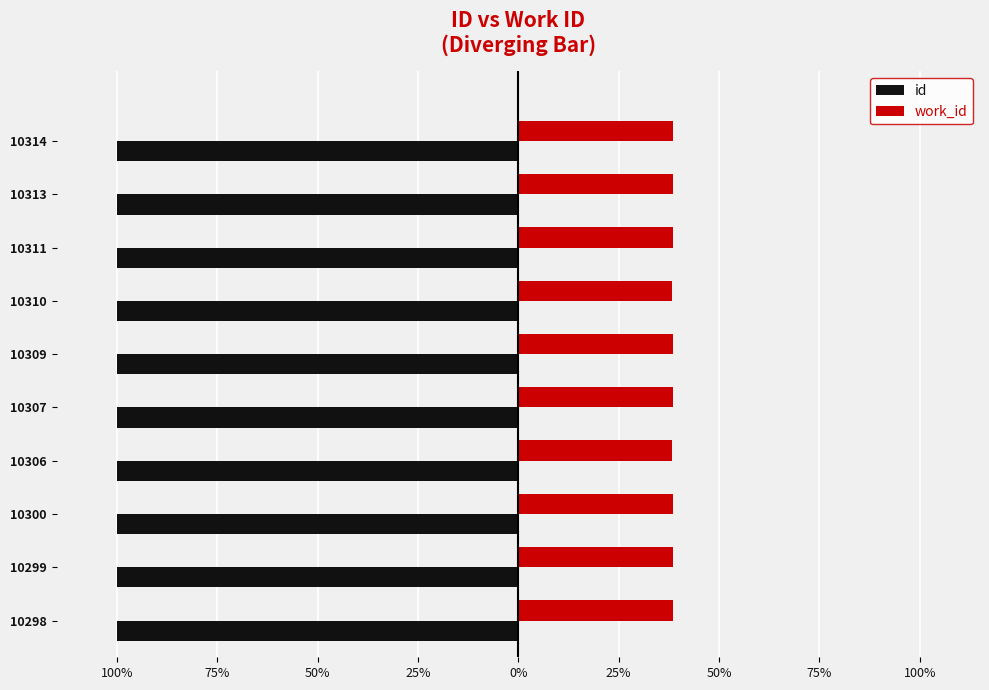

What is the sum of all id values?

-999.3